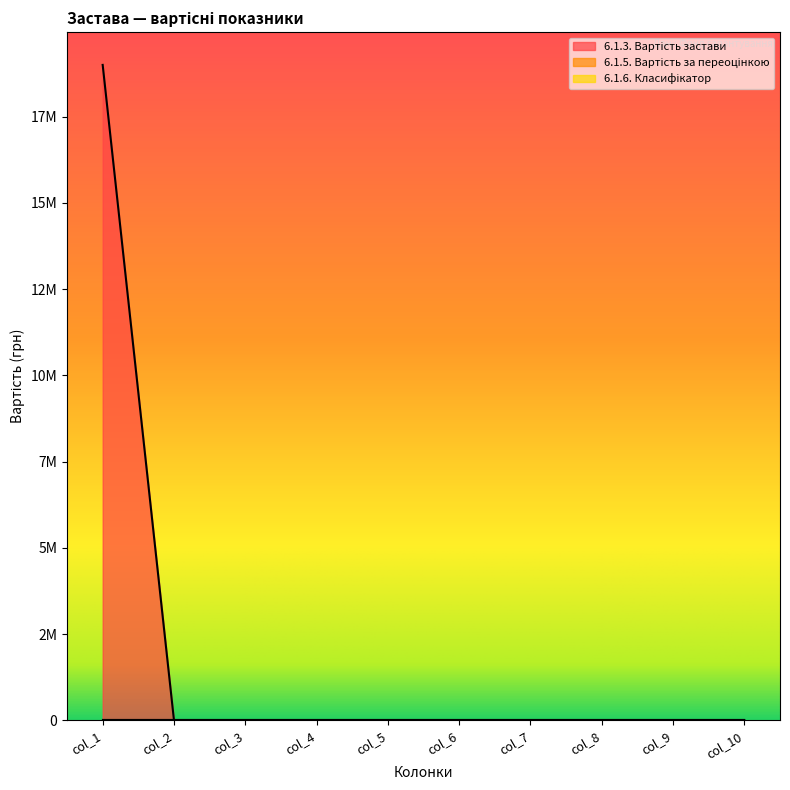

Rank the series at col_7 from lowest to highest value.

6.1.3. Вартість застави, 6.1.5. Вартість за переоцінкою, 6.1.6. Класифікатор